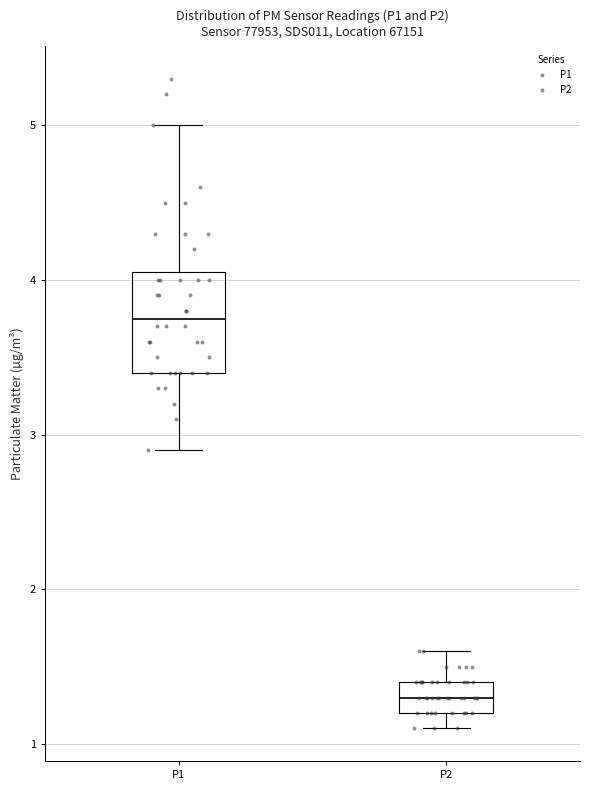

Reading left to right, read every box against the y-axis: the position of its median line, the range the box covers, and the ends of its whiskers. The values are not printed on the chart, so give them approximately, as read against the axis.

P1: median 3.8, box 3.4 to 4.1, whiskers 2.9 to 5.0
P2: median 1.3, box 1.2 to 1.4, whiskers 1.1 to 1.6